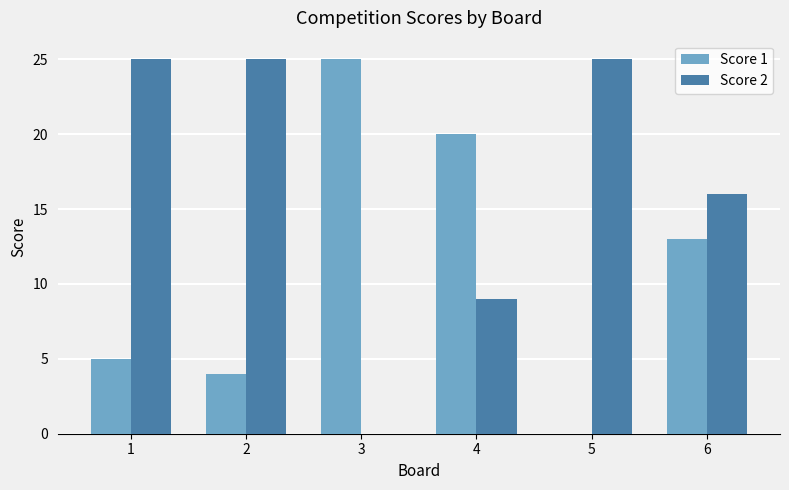

How many values in Score 2 are above zero?

5